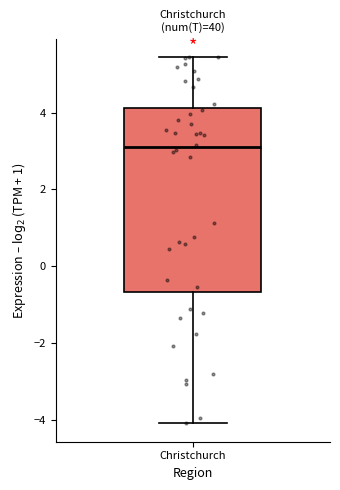

Read this box plot against the y-axis: the position of the median line, the range covered by the box, and the ends of both whiskers. The values are not printed on the chart, so give them approximately, as read against the axis.

median 3.0, box -0.6 to 4.2, whiskers -4.0 to 5.4